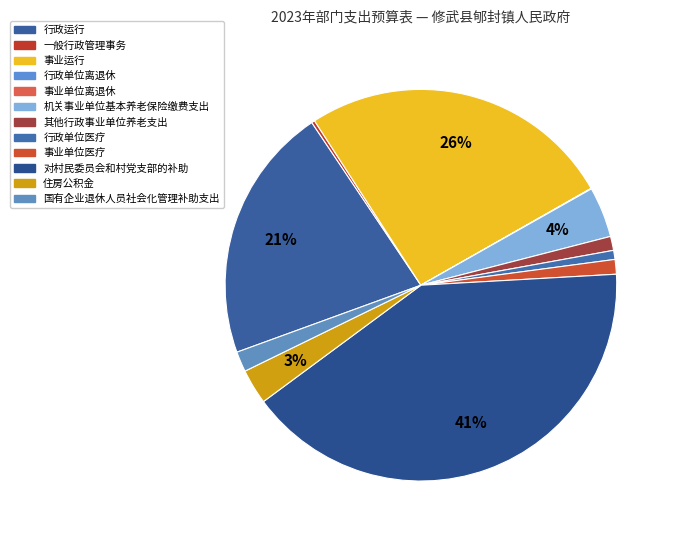

To the nearest percent, what is the combined percentage of 事业单位离退休 and 行政运行?

21%